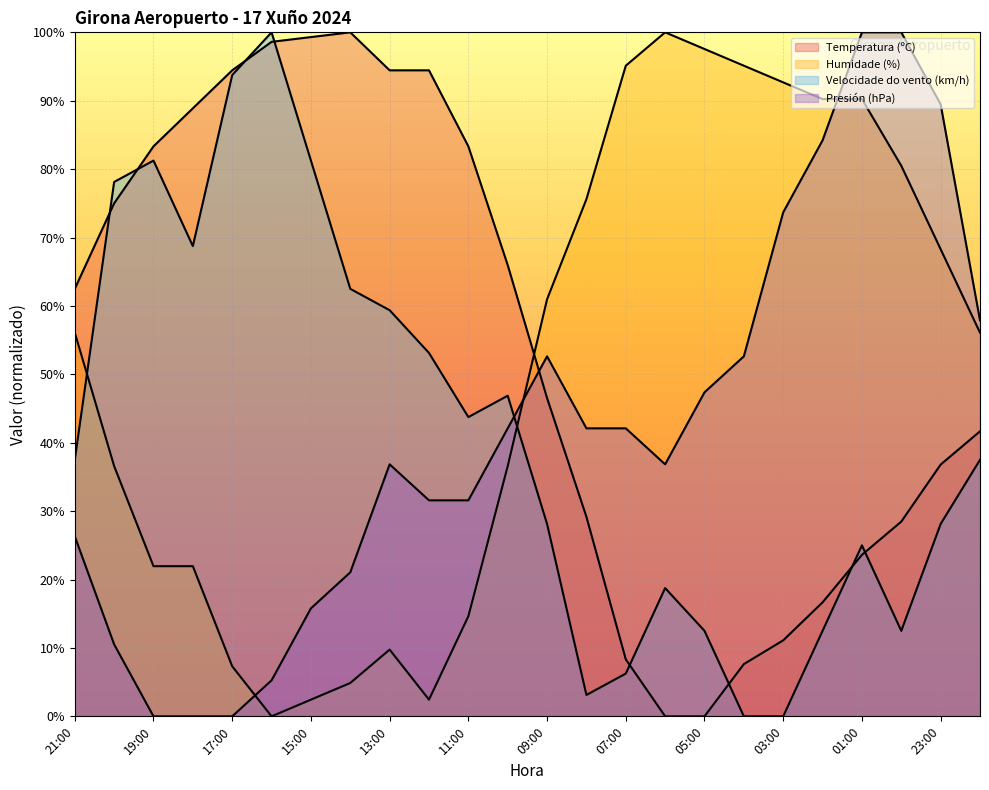

At which category is the sum across all series the highest?

01:00